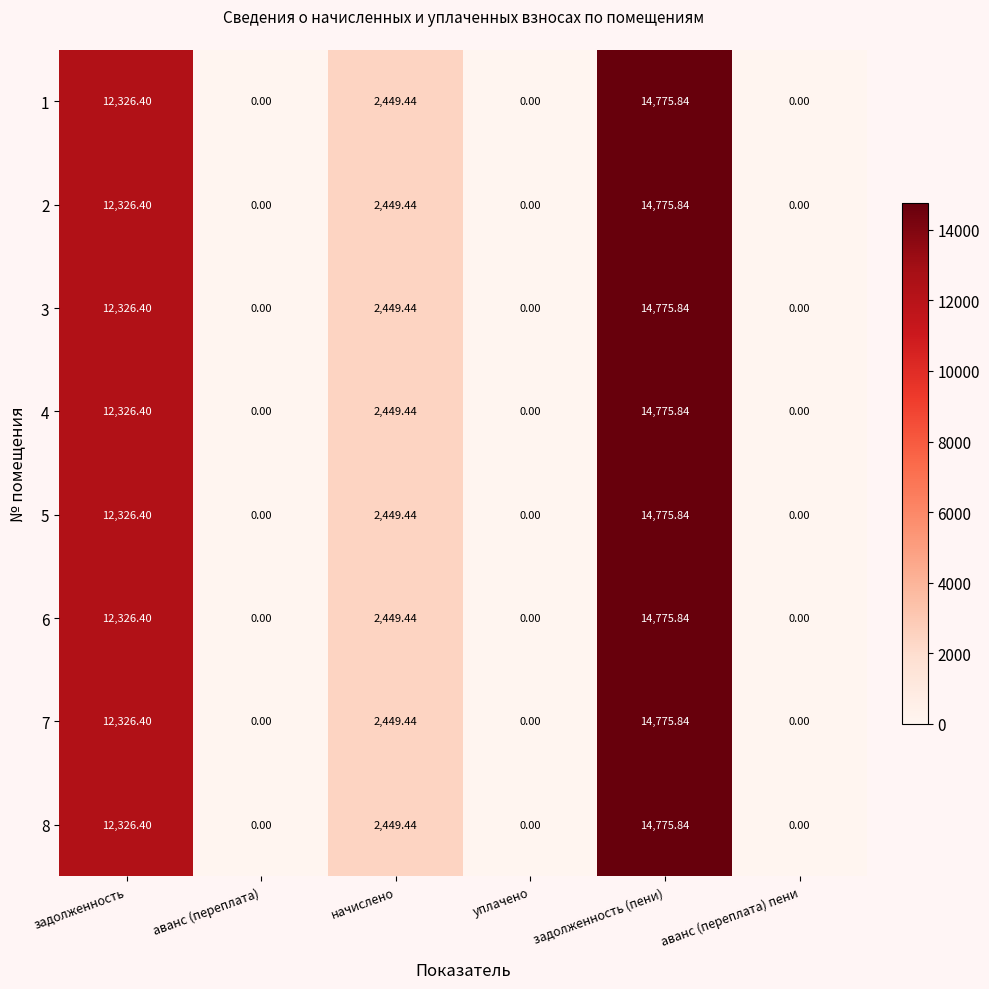

Which category has the highest value in the 1 series?

задолженность (пени)